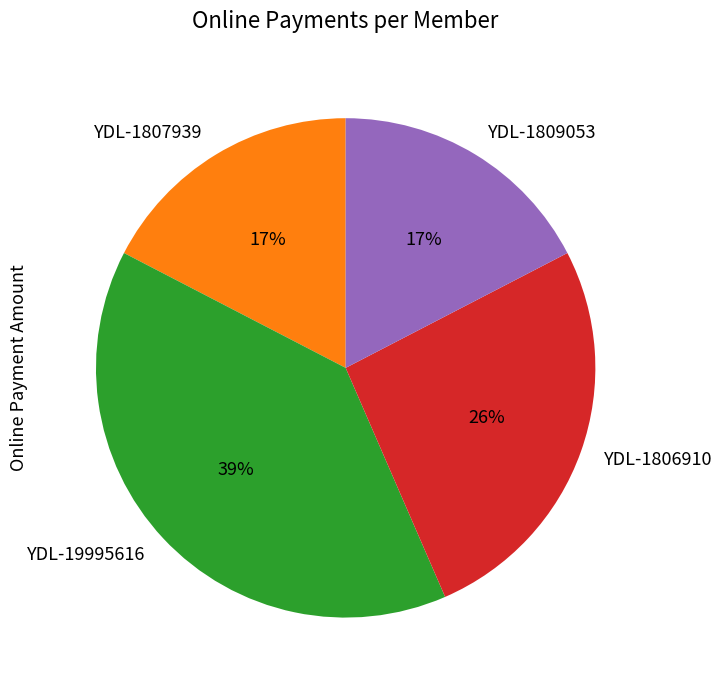

Which has a higher value, YDL-19995616 or YDL-1809053?

YDL-19995616